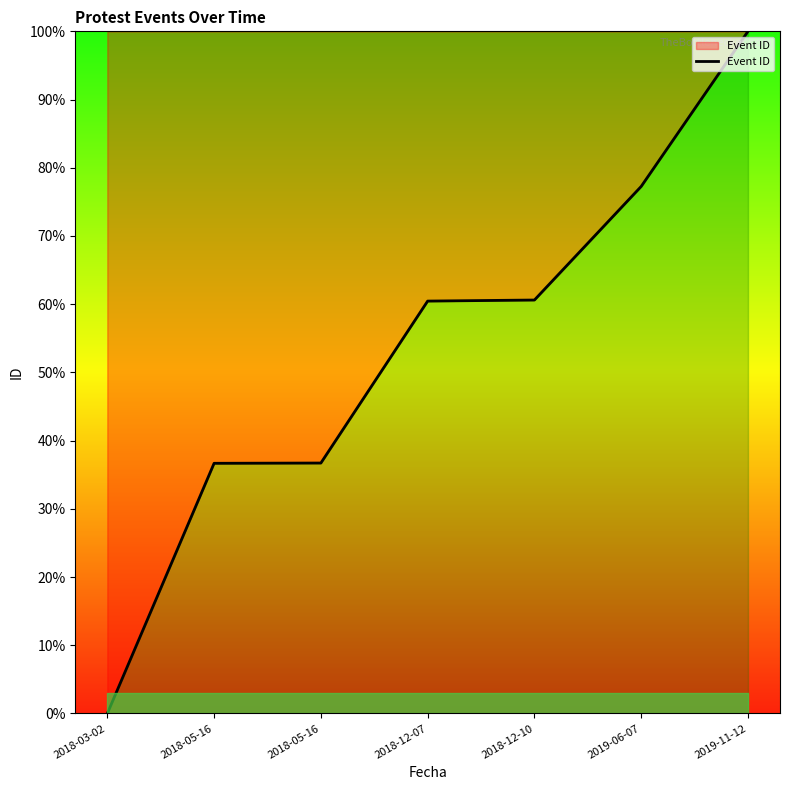

How many lines are shown in the chart?

1